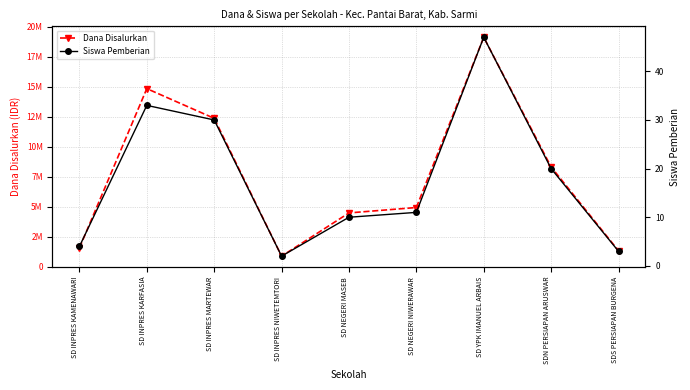

What are all the series names shown in the legend?

Dana Disalurkan, Siswa Pemberian